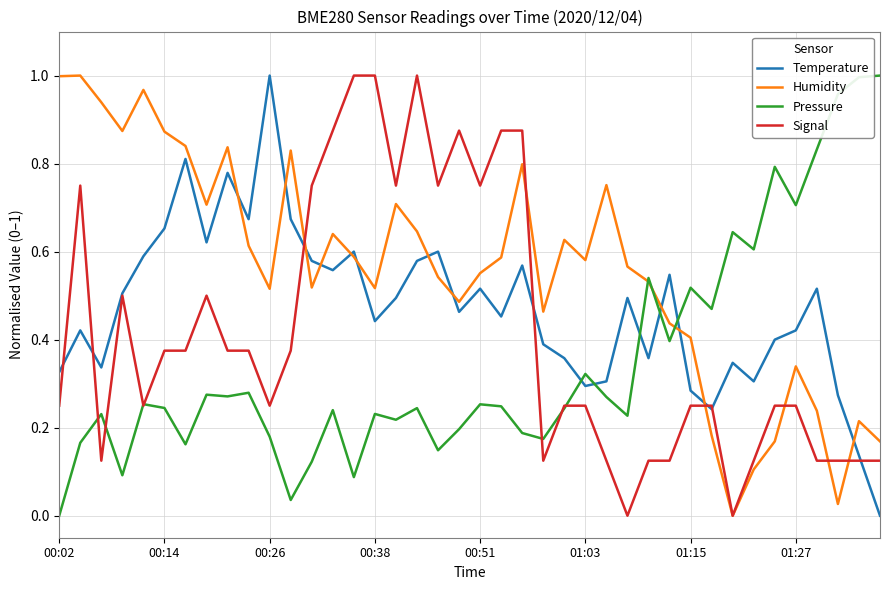

Does the chart display data point markers on the line(s)?

No